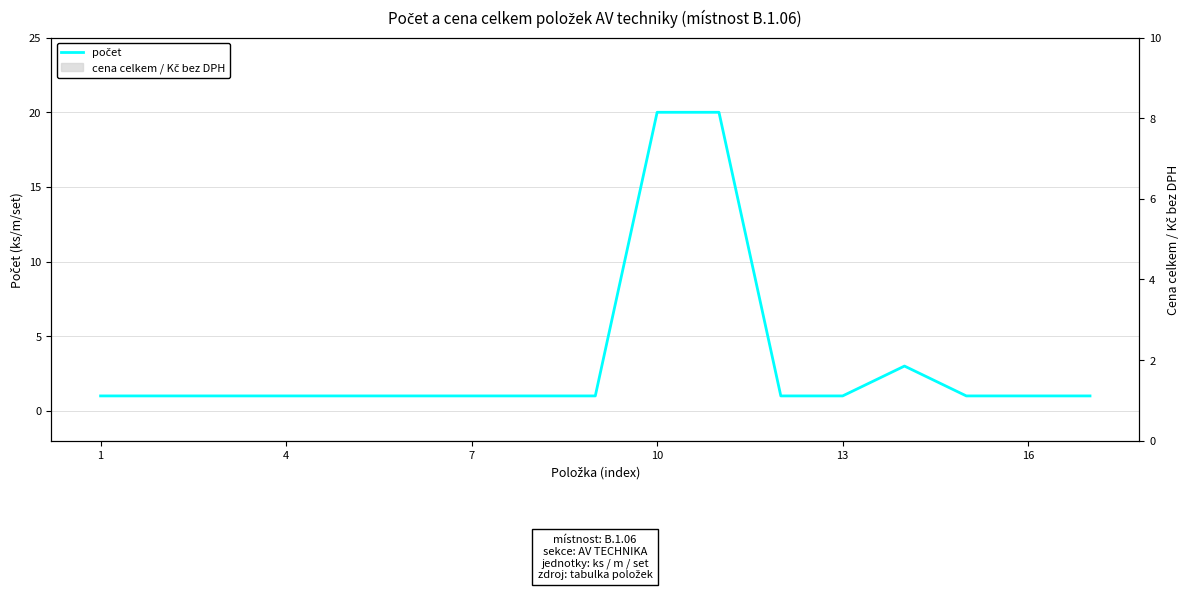

What is the difference between the second highest and minimum values?

19